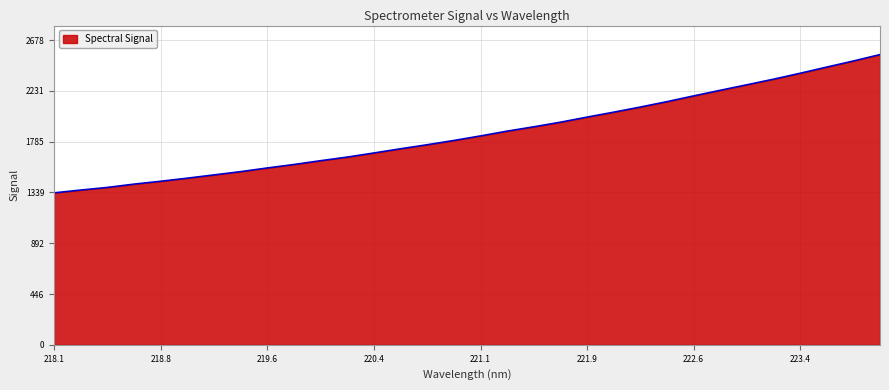

How many lines are shown in the chart?

1